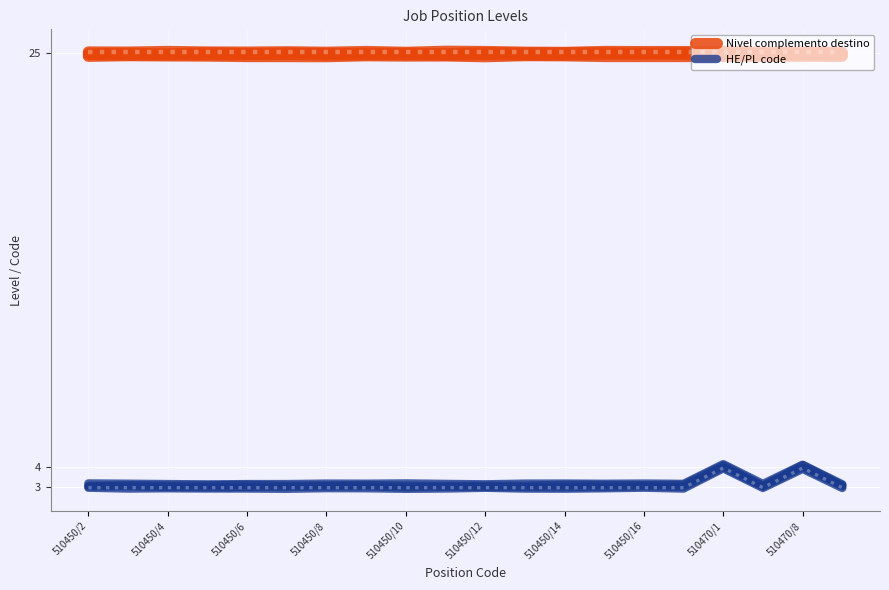

How many Nivel complemento destino values are between 24 and 25?

20